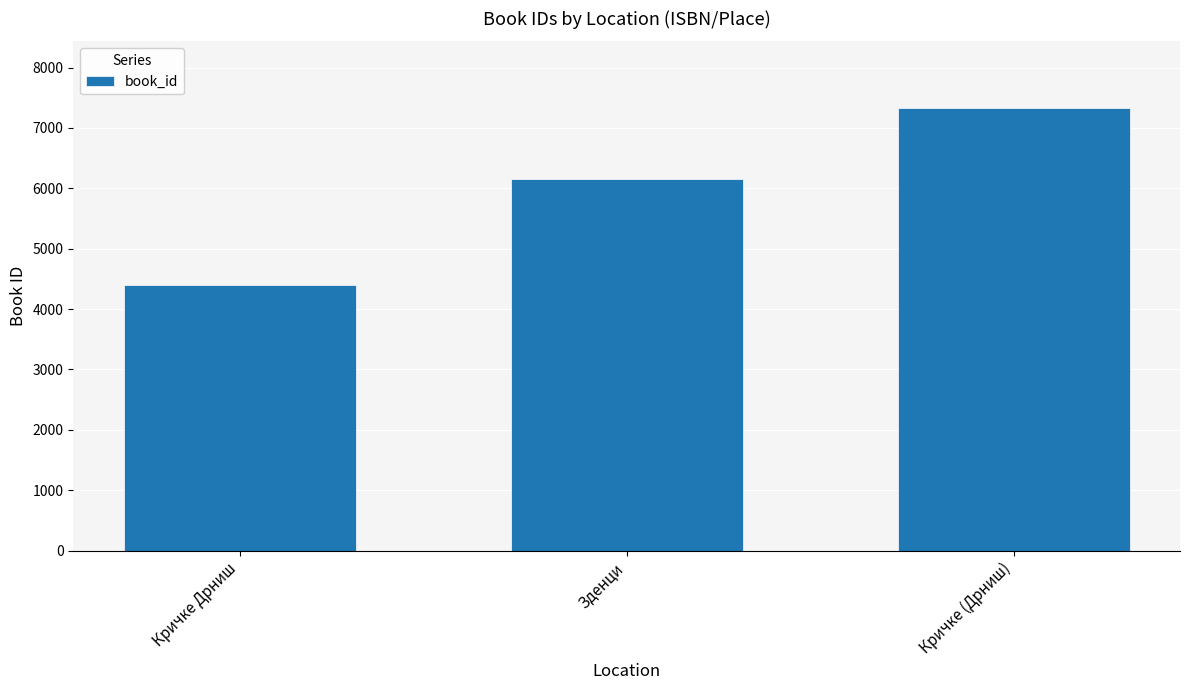

Rank the categories by value from lowest to highest.

Кричке Дрниш, Зденци, Кричке (Дрниш)